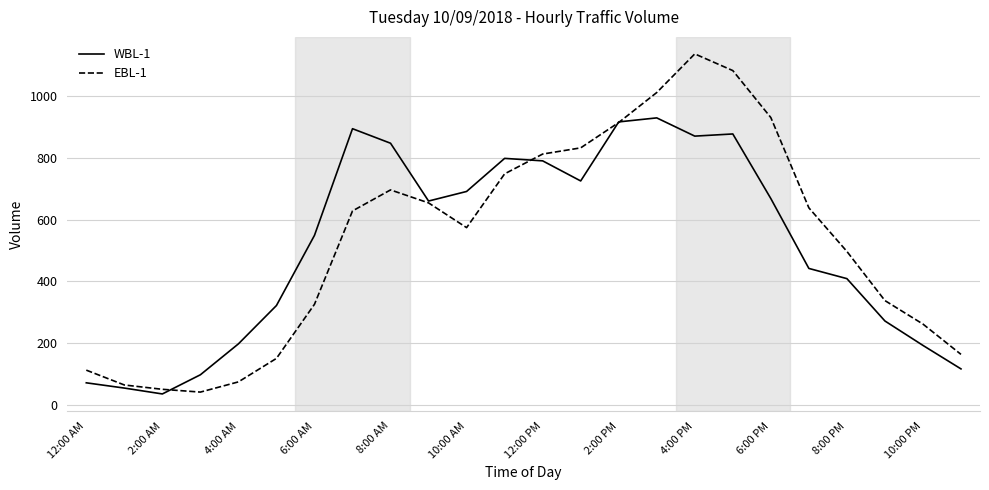

Which series has the widest spread of values?

EBL-1